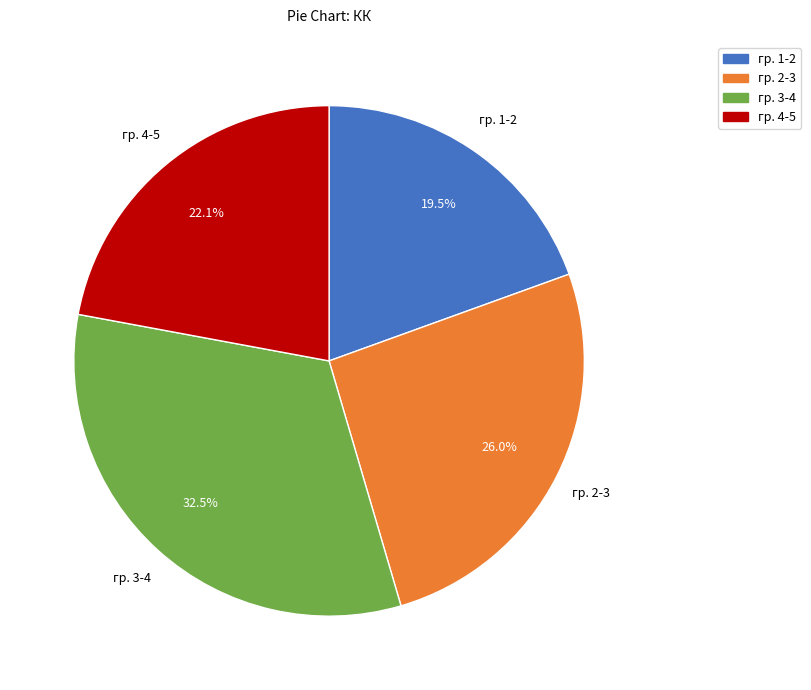

Does гр. 3-4 represent more than half of the total?

No